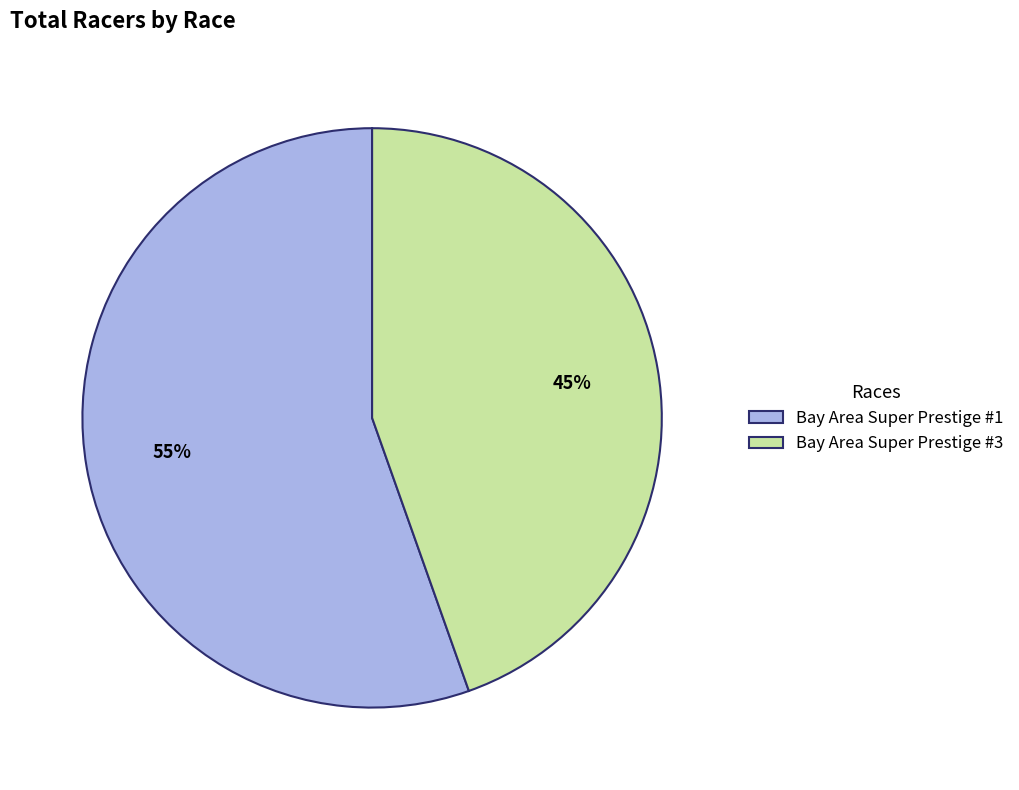

Which slice is the smallest?

Bay Area Super Prestige #3